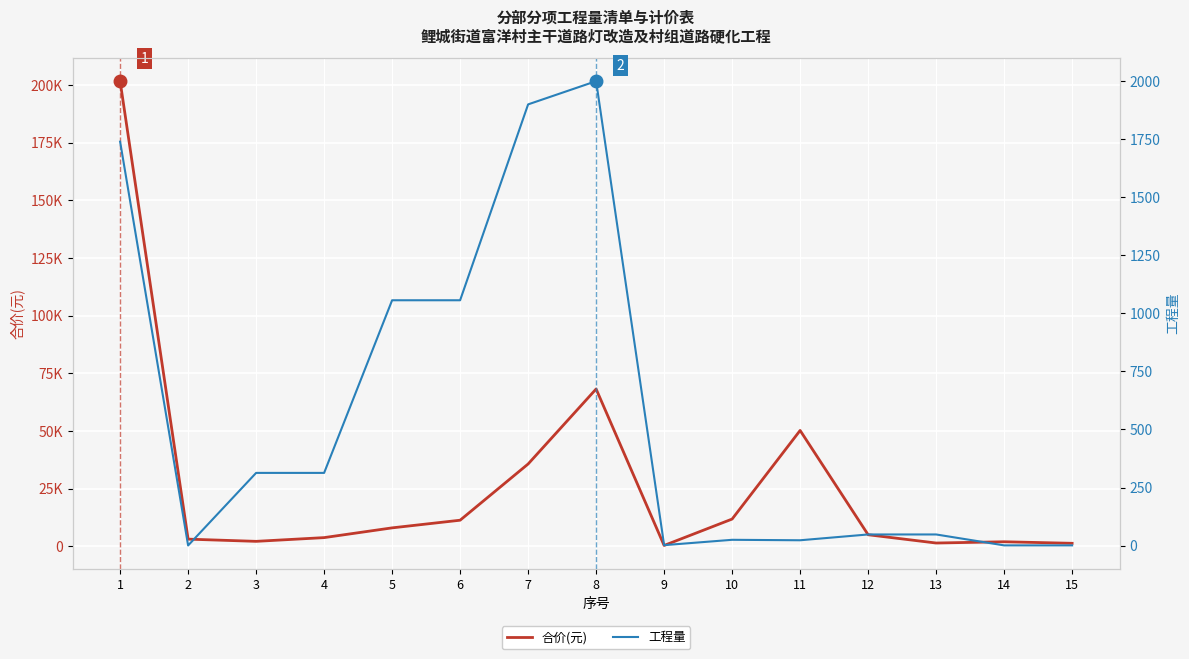

What is the average value of the 合价(元) series?

27019.4